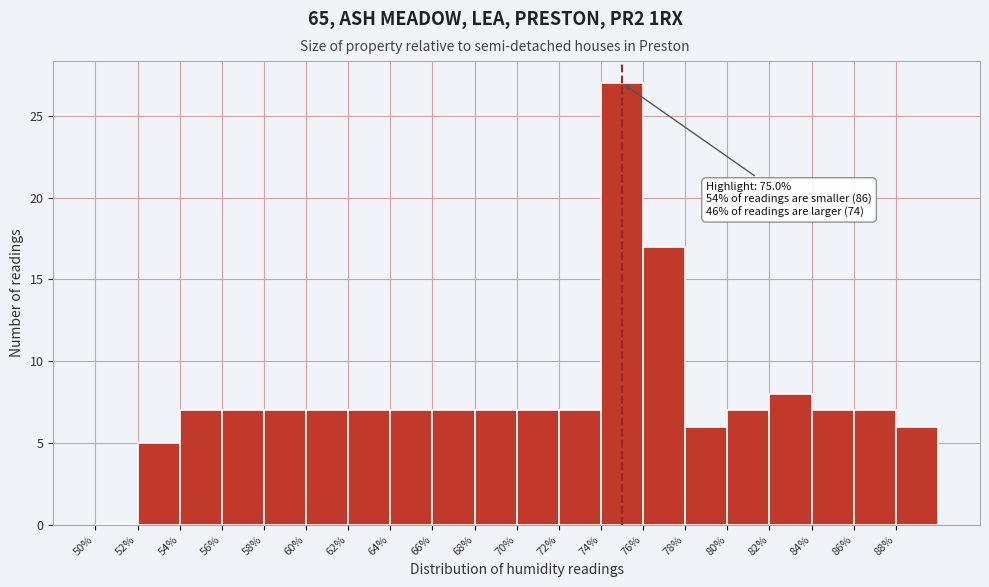

Which range on the x-axis has the tallest bar?

74 to 76